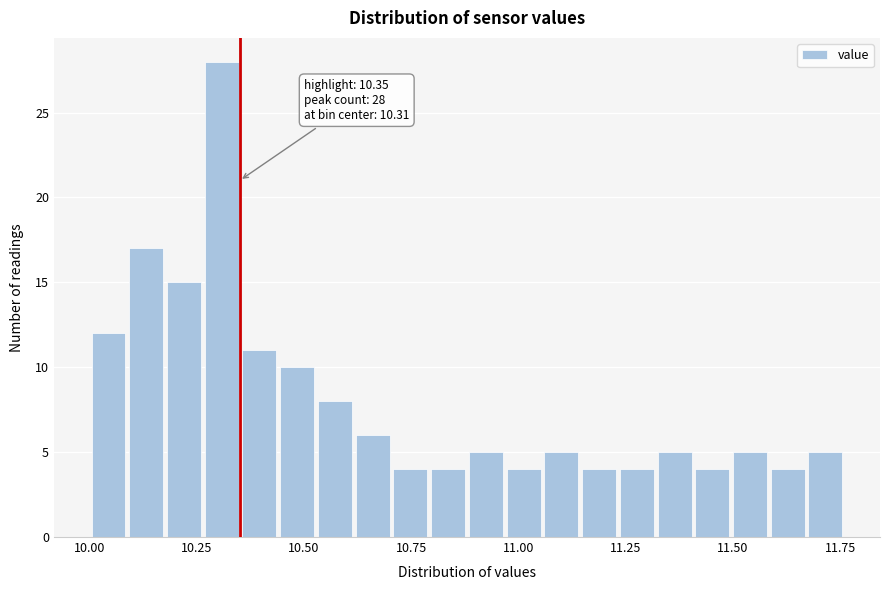

Around what value on the x-axis is the tallest bar? Give the approximate position of its centre, as read against the axis.

10.30